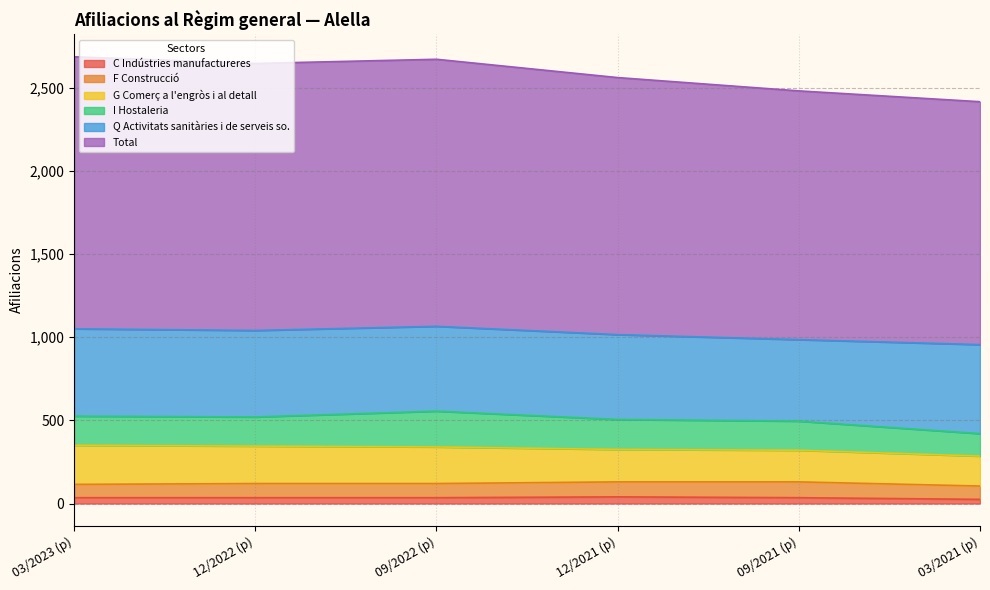

What is the label of the 3rd point from the right?

12/2021 (p)